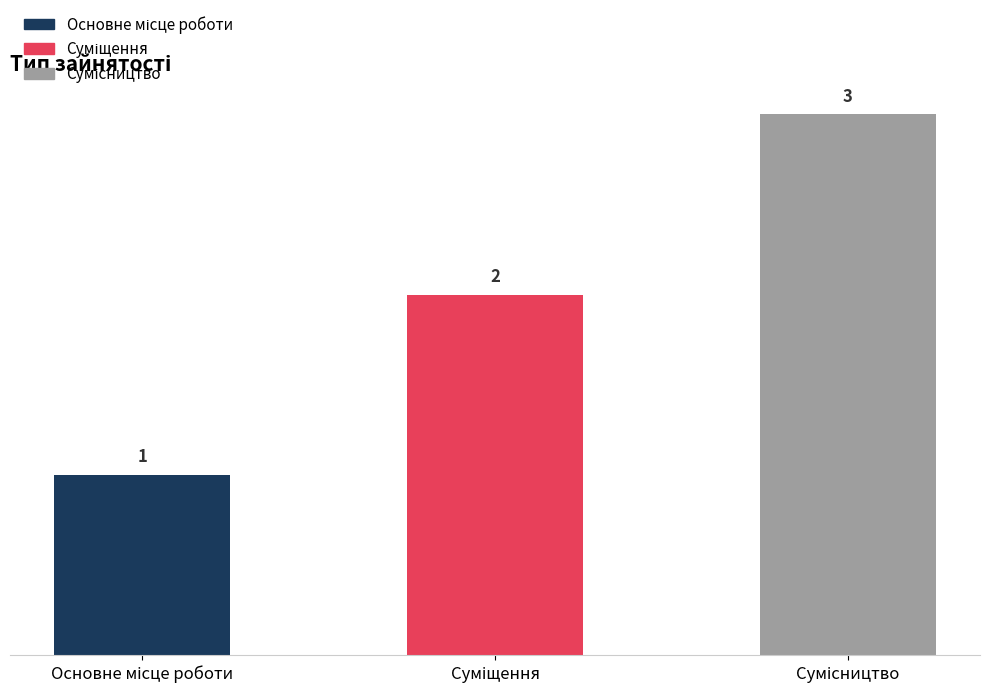

What is the sum of all values?

6